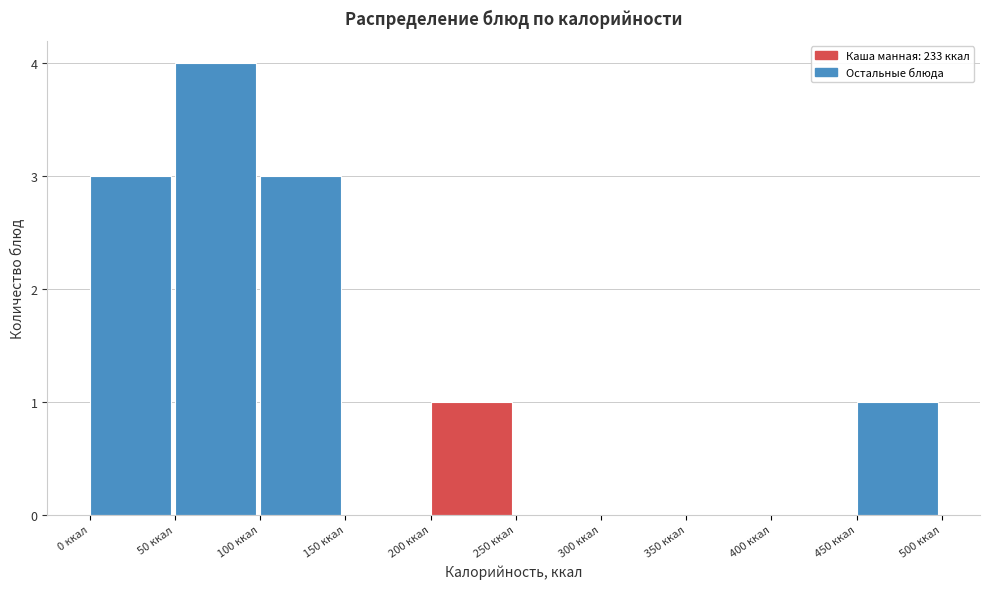

Which range on the x-axis has the tallest bar?

50 to 100